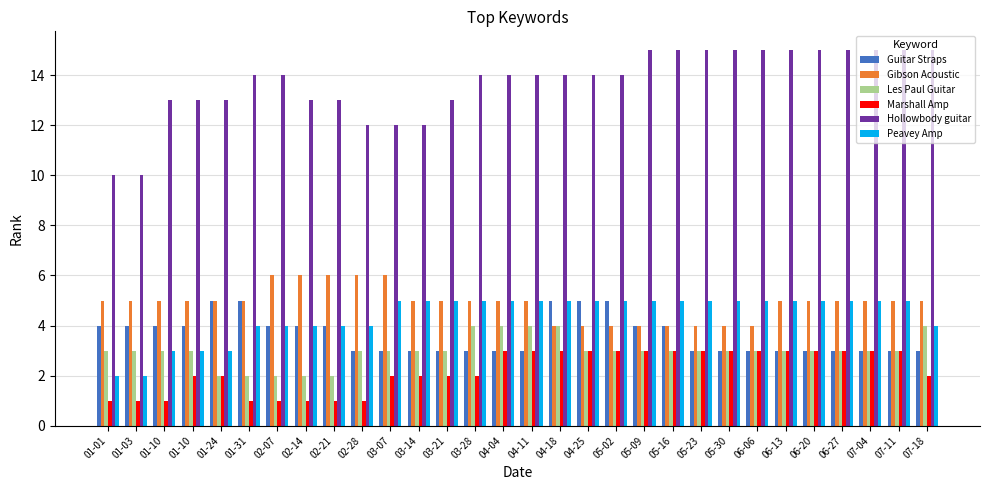

Count the Guitar Straps values in the range 3 to 4.

25